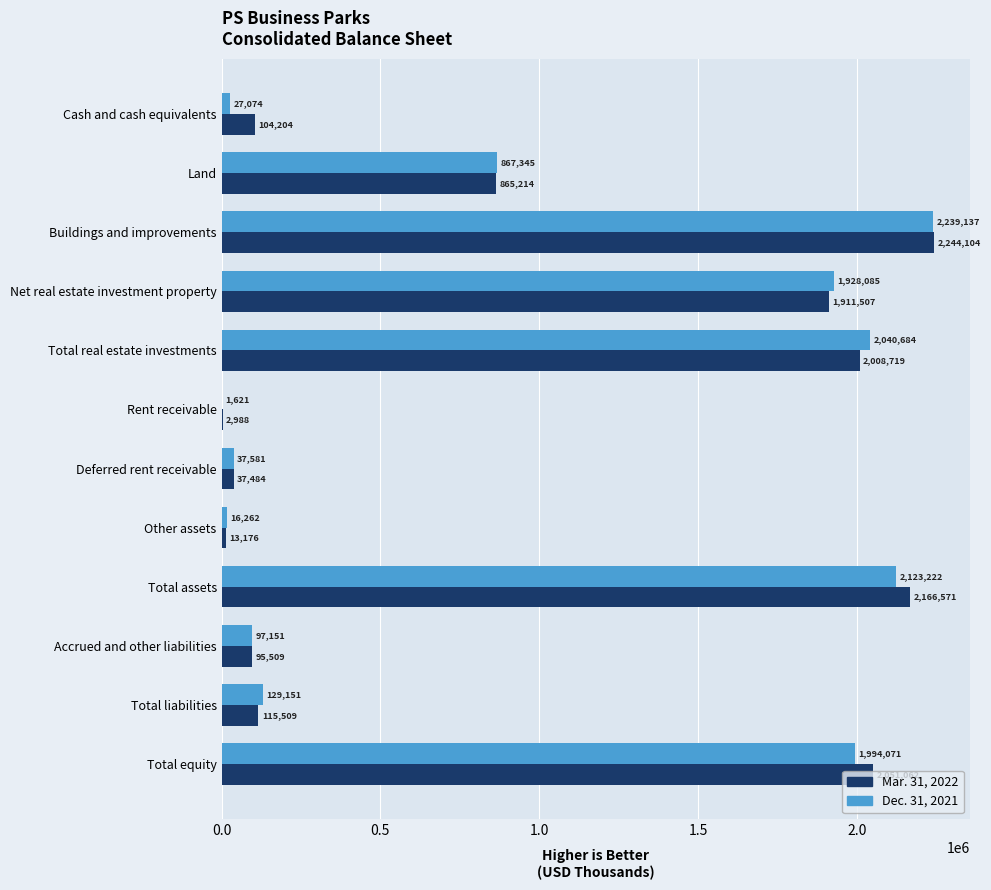

What is the sum of all Mar. 31, 2022 values?

11616047